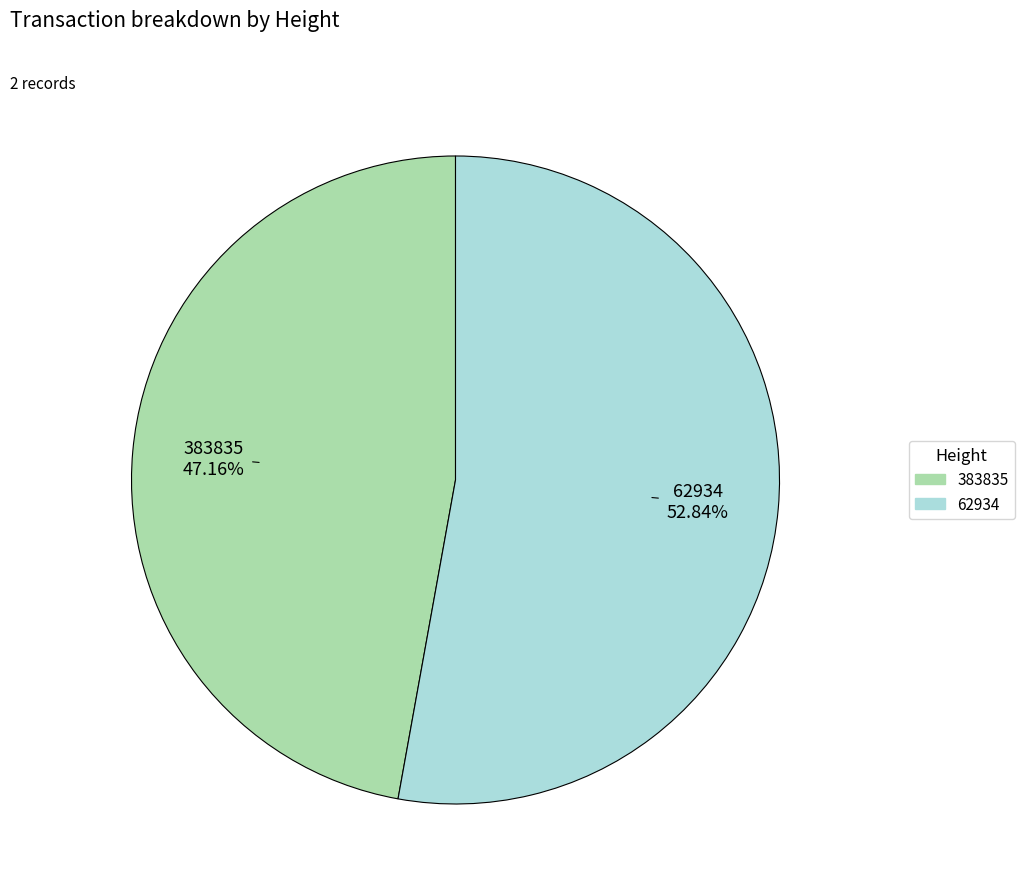

How many slices are in this pie chart?

2